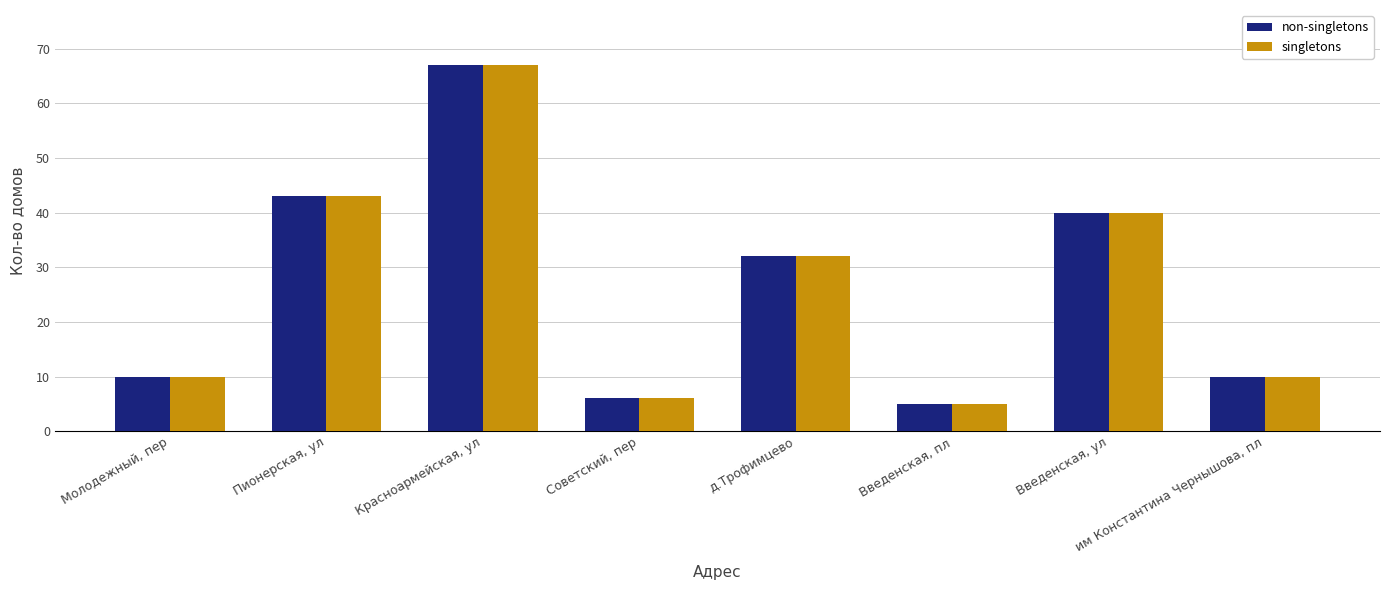

What is the average value of the singletons series?

27